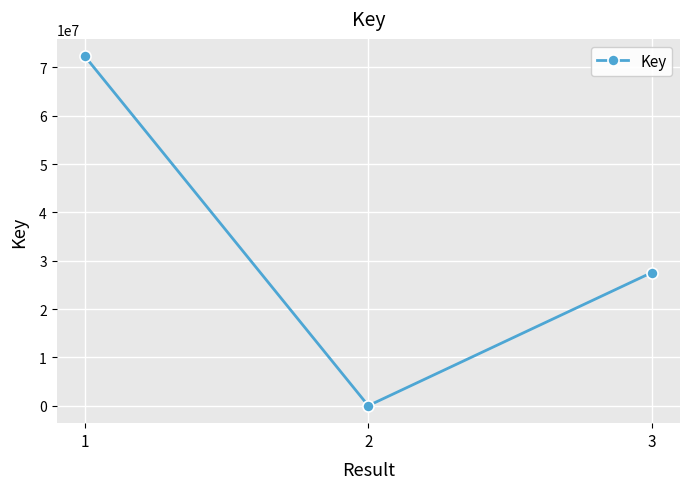

True or false: the data shows 36523015 at 3.

False